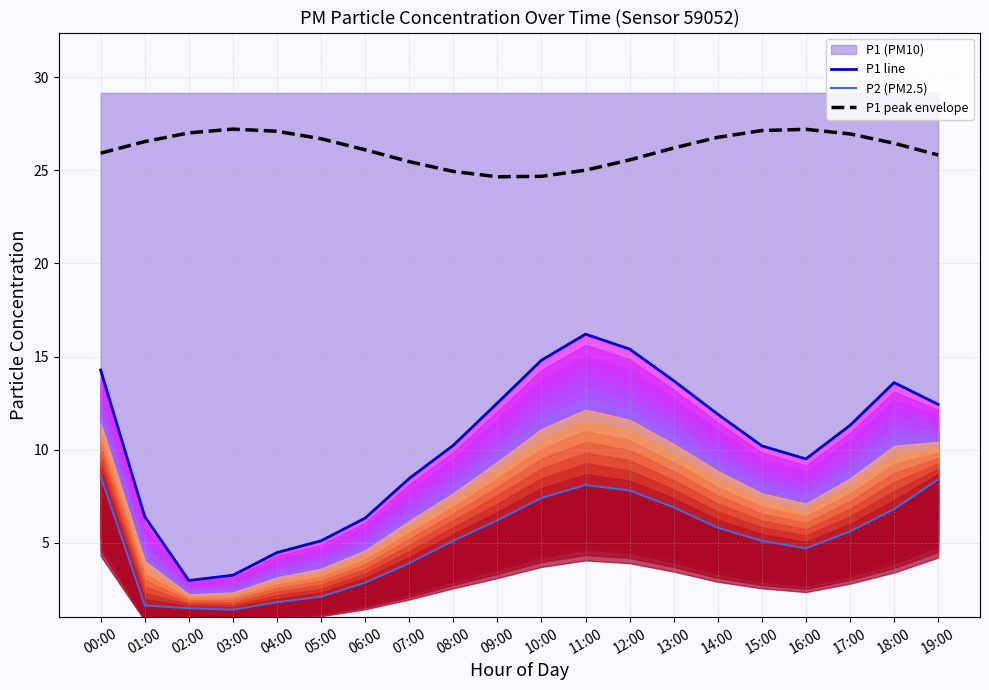

What is the average value of the P1 line series?

10.1